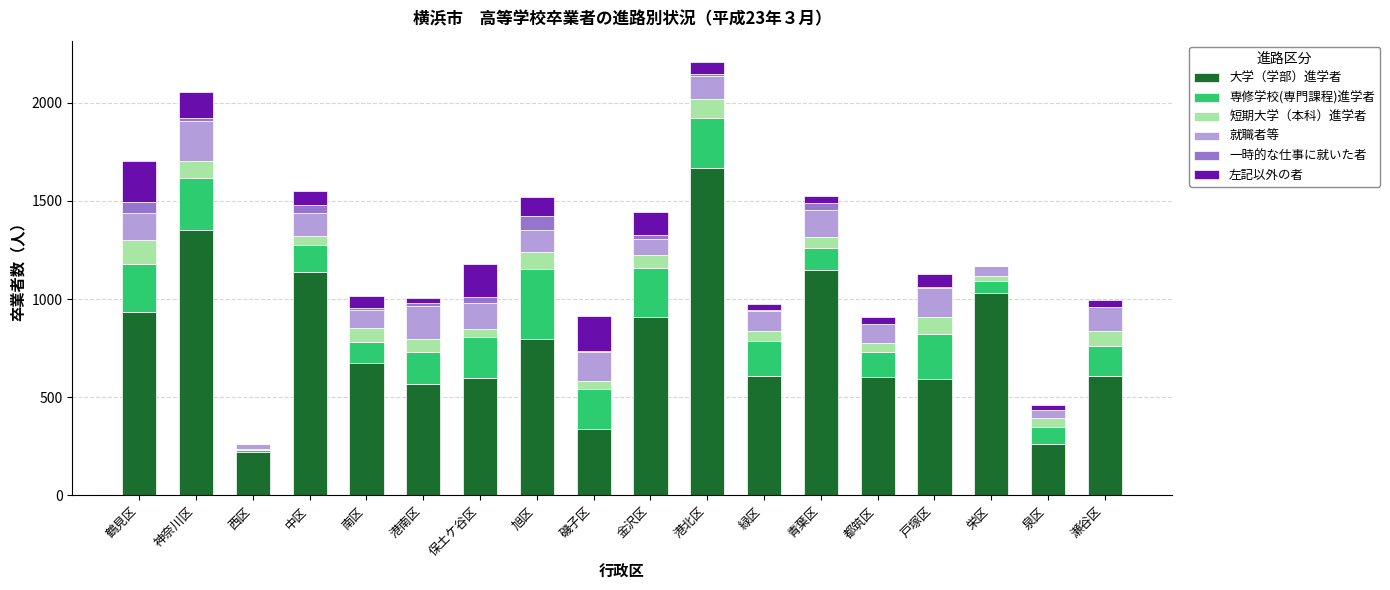

At which label does 大学（学部）進学者 reach its peak?

港北区